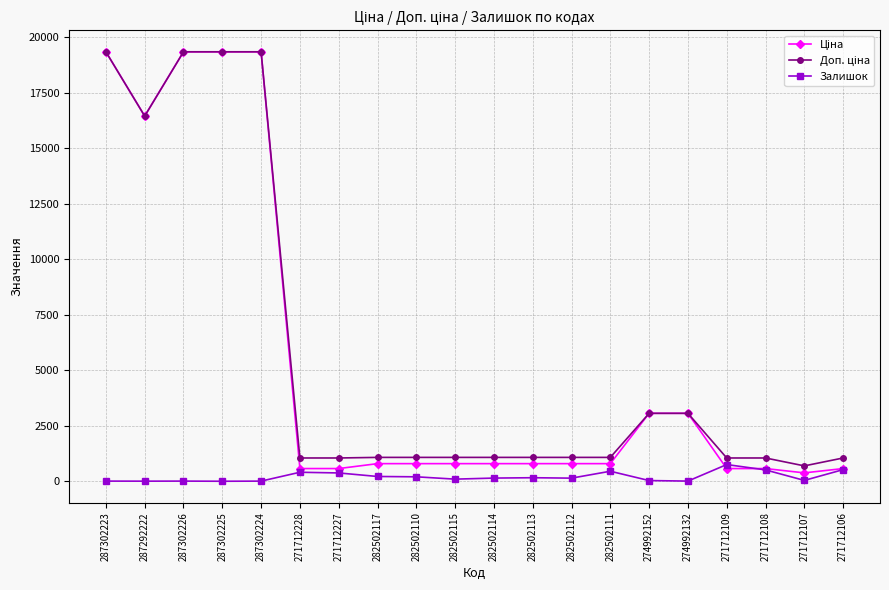

At how many categories does at least one series exceed 16830?

4